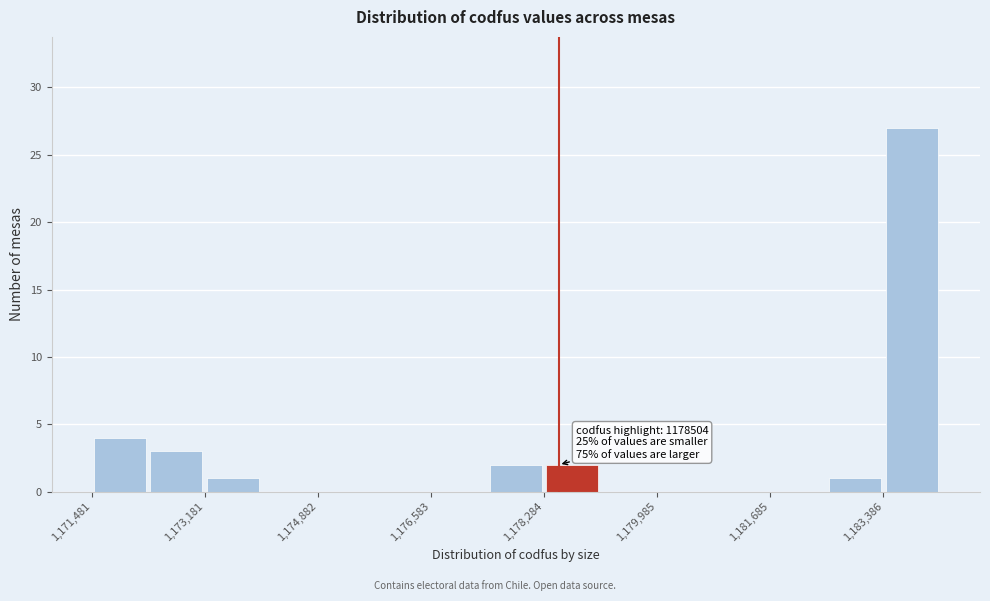

Over which range of the x-axis is the bar tallest?

1183400 to 1184200